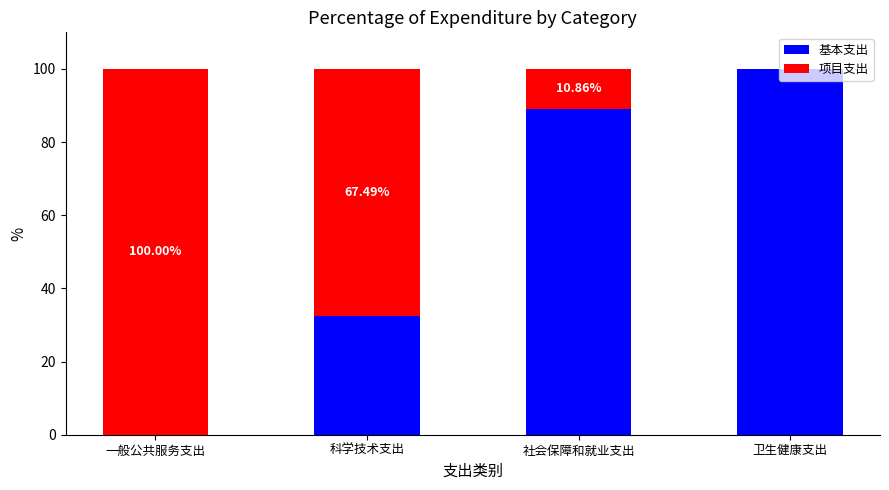

The value of 基本支出 at 卫生健康支出 is 53.4. True or false?

False